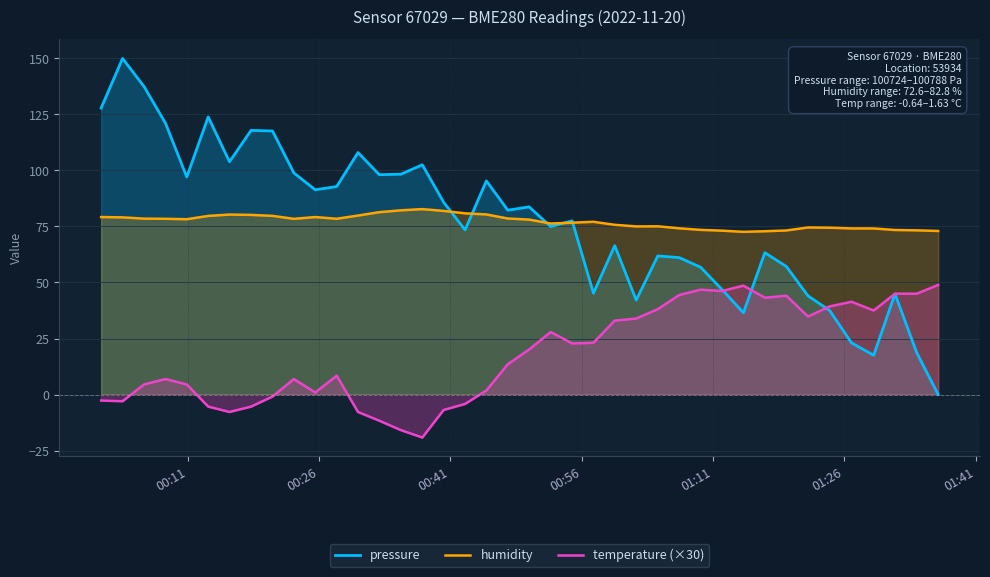

What is the minimum value shown in the chart?

-19.2